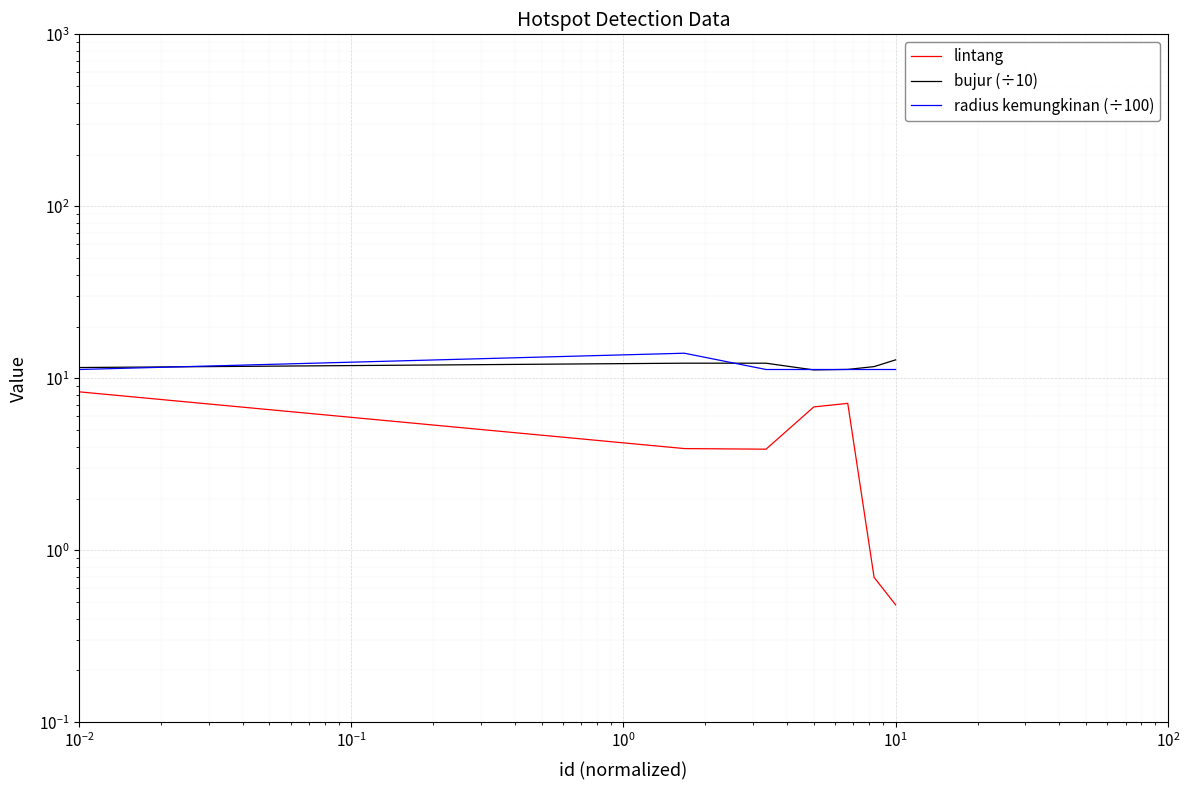

Which series has the largest range (max minus min)?

lintang